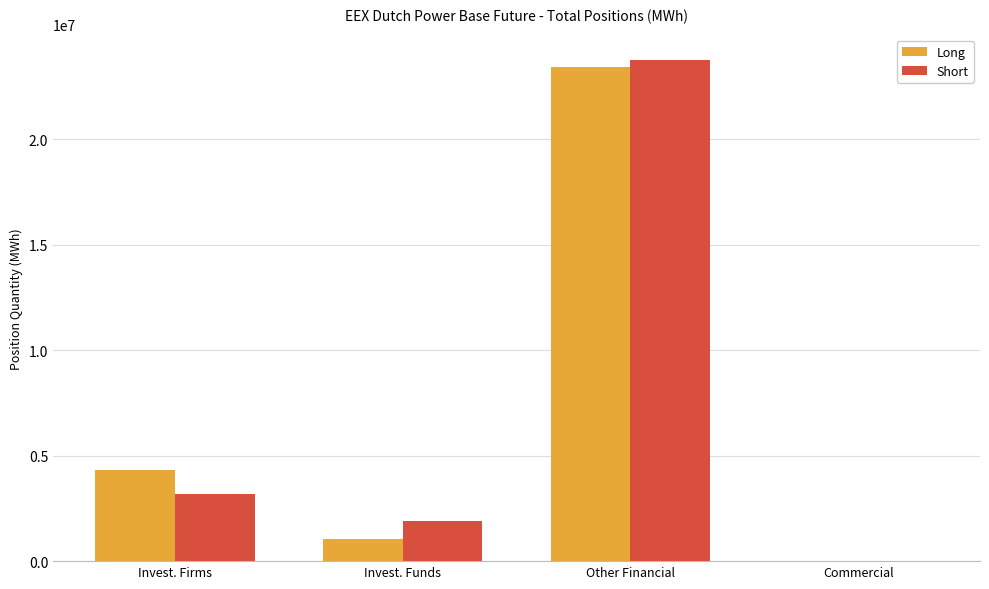

Where is Short nearest to the value 11882895?

Invest. Firms